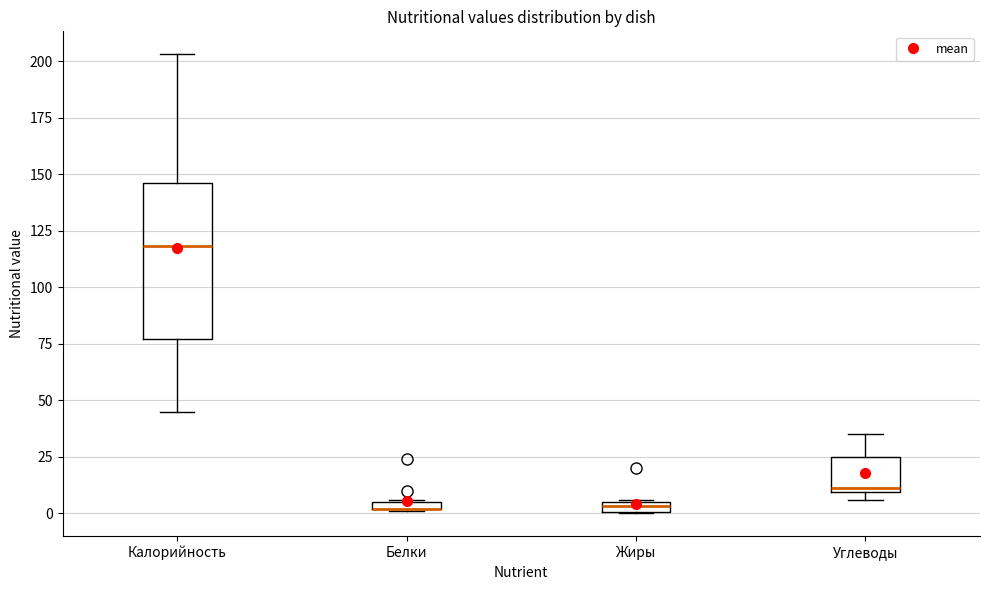

Where is the lower edge of the box for Белки on the y-axis? The values are not printed on the chart, so give them approximately, as read against the axis.

0